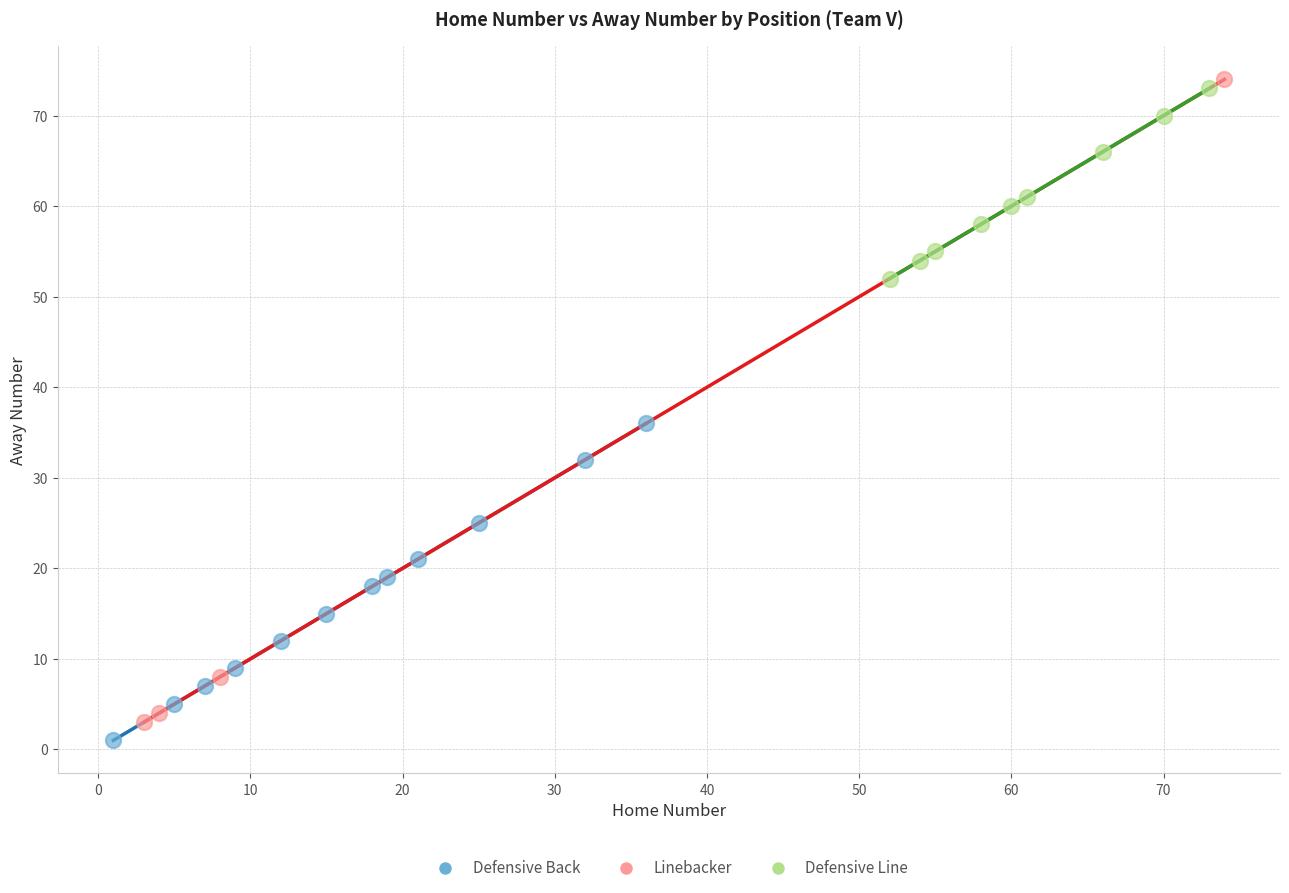

Which series has the widest spread of Y values?

Linebacker